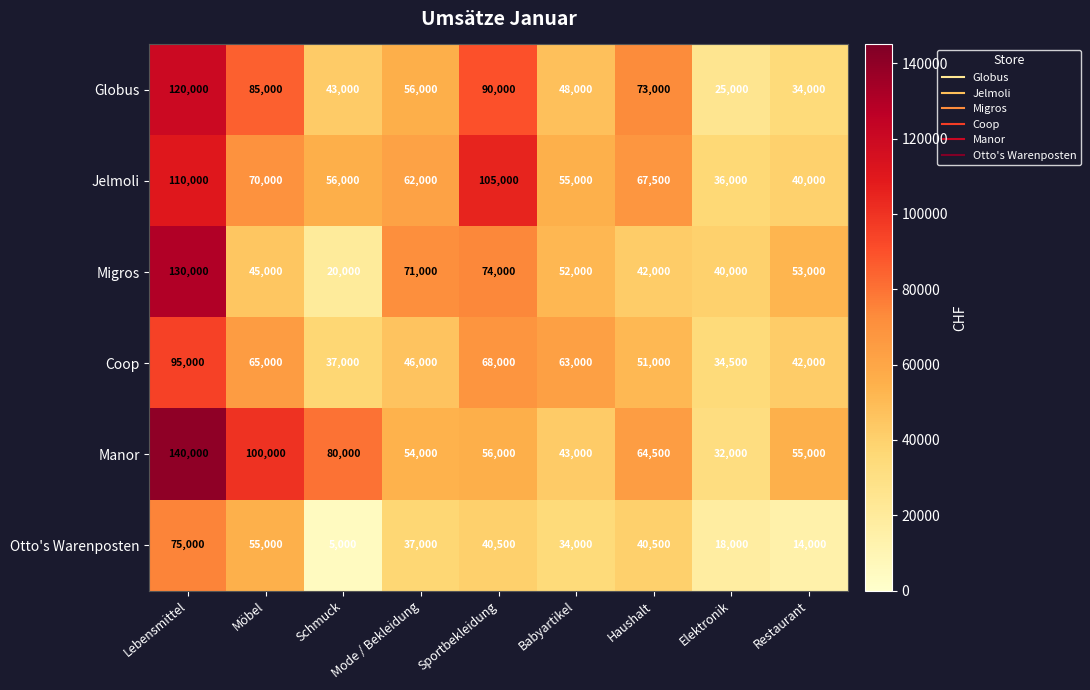

What is the difference between the highest and lowest values at Möbel?

55000